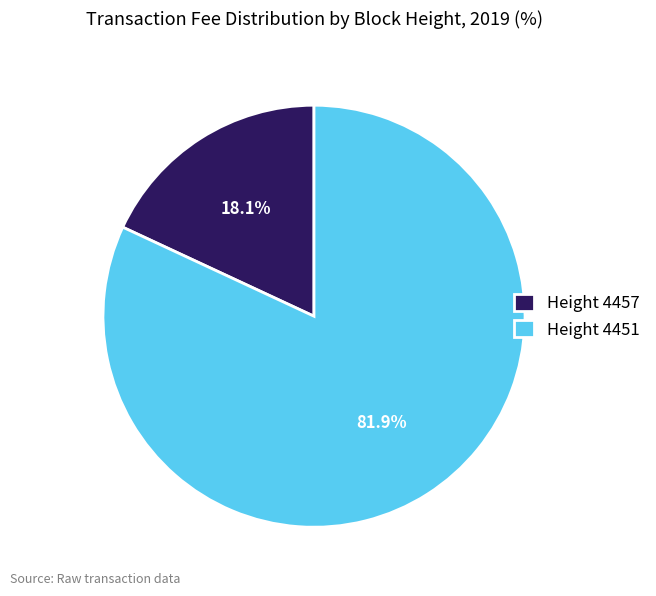

Between Height 4457 and Height 4451, which is larger?

Height 4451